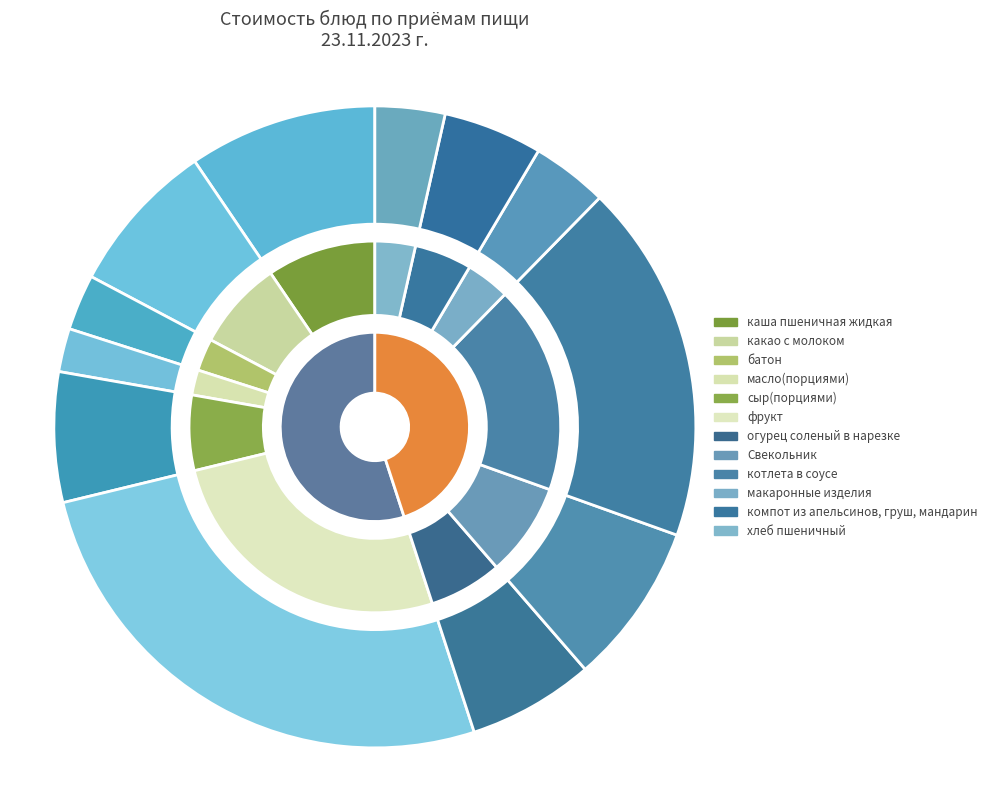

Does макаронные изделия represent more than half of the total?

No